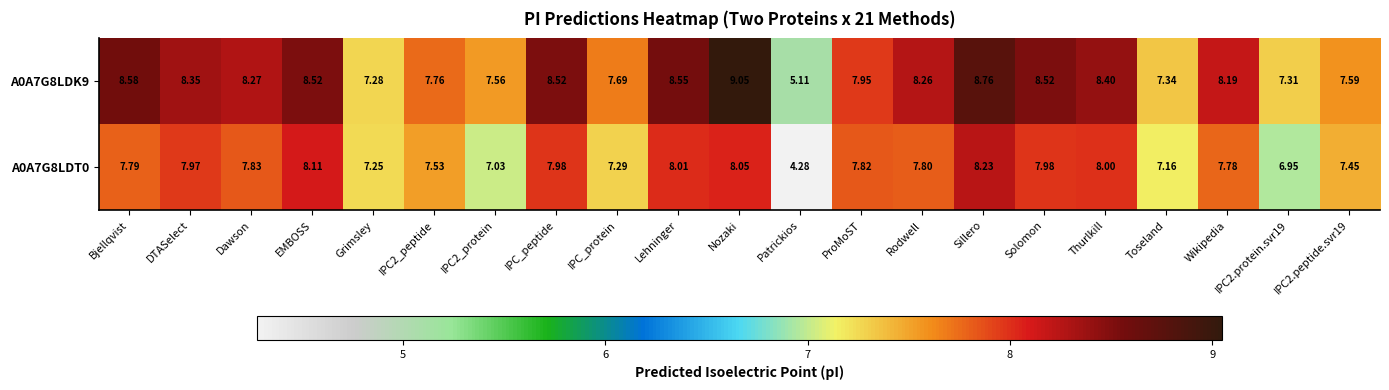

At which category is the sum across all series the highest?

Nozaki